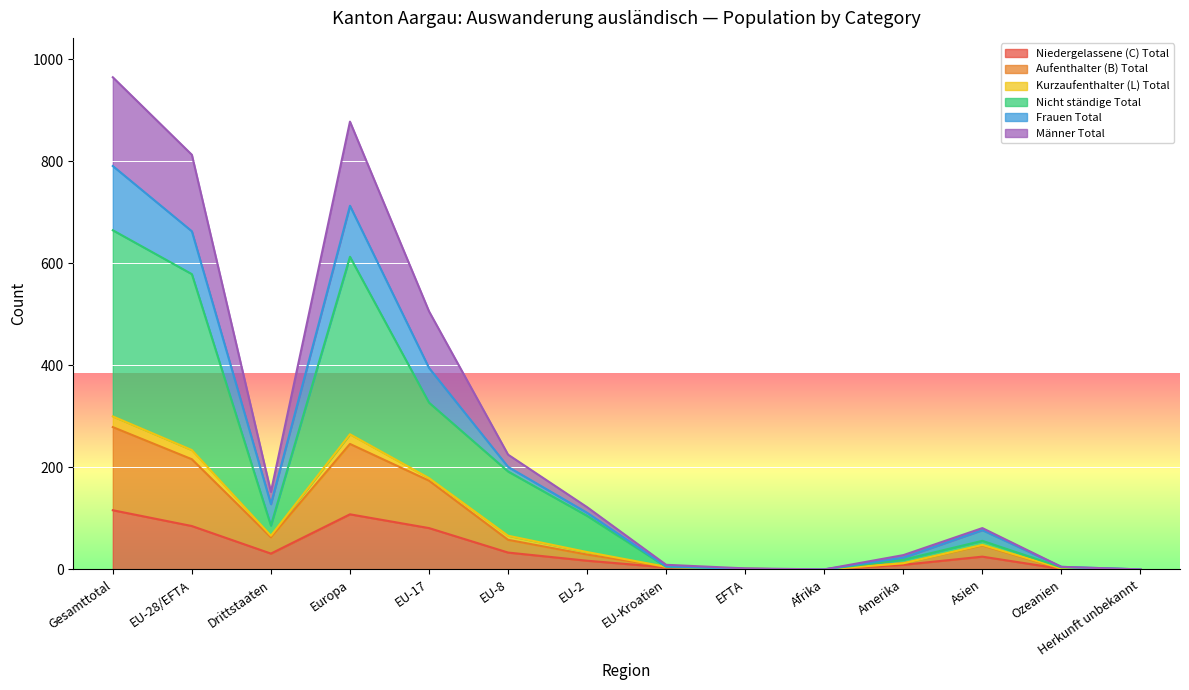

What is the difference between the Niedergelassene (C) Total values at Drittstaaten and EU-17?

50